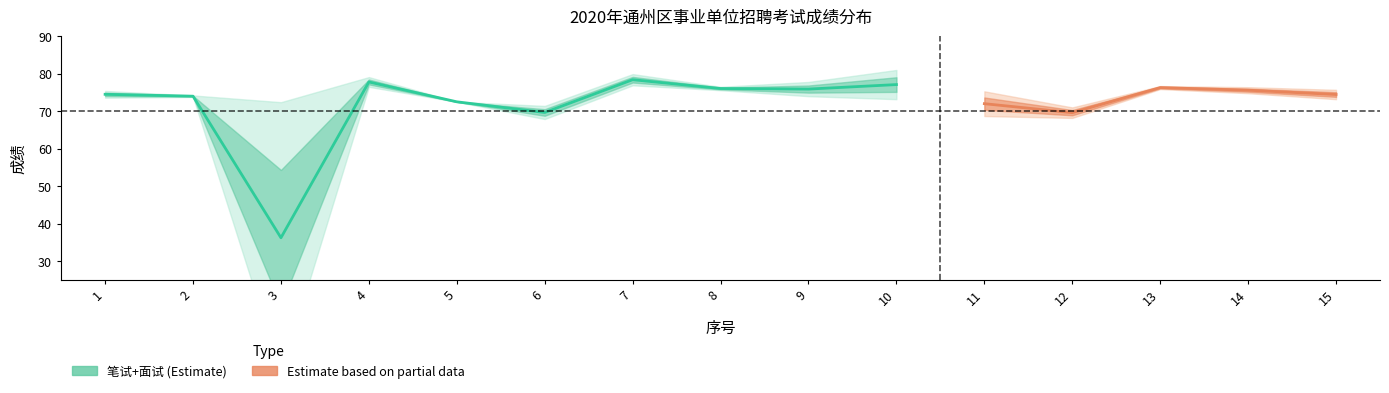

Between 13 and 10, which is larger?

13